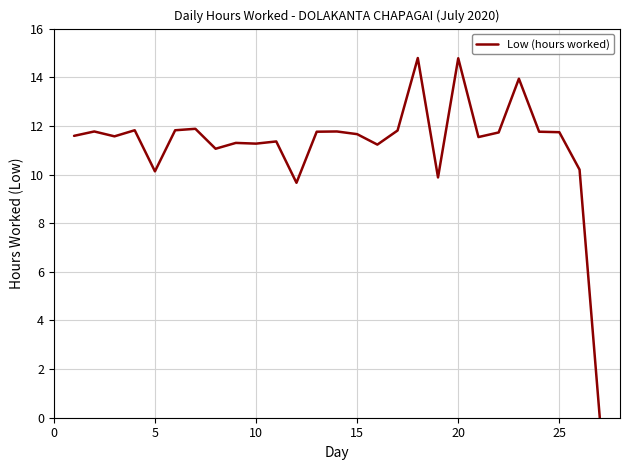

What is the difference between the maximum and minimum values?

14.8